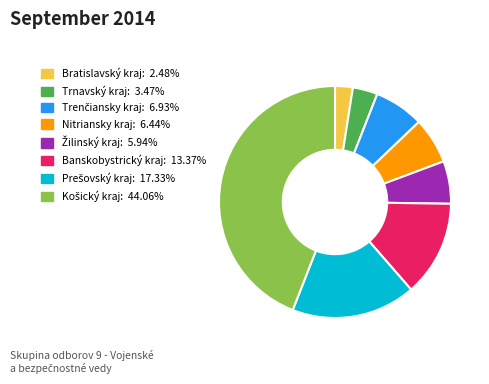

Is there a majority slice in this chart?

No